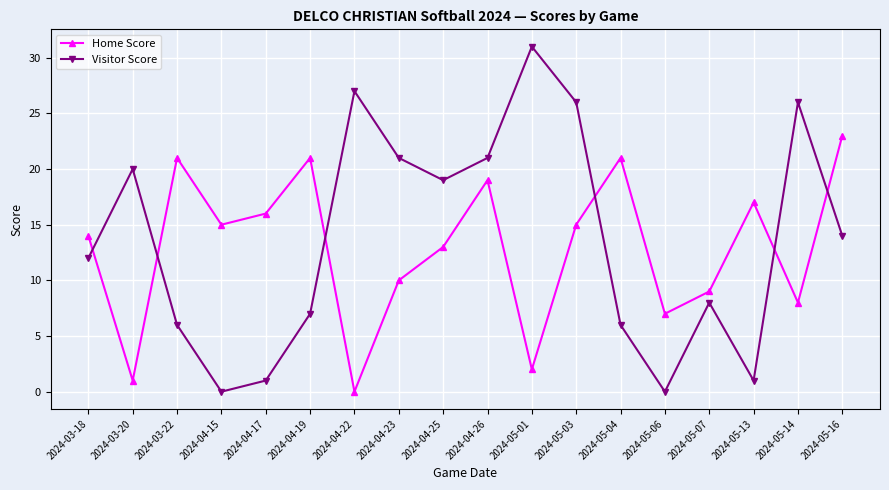

Reading left to right, transcribe all the data shown in this chart.

Home Score: 2024-03-18=14	2024-03-20=1	2024-03-22=21	2024-04-15=15	2024-04-17=16	2024-04-19=21	2024-04-22=0	2024-04-23=10	2024-04-25=13	2024-04-26=19	2024-05-01=2	2024-05-03=15	2024-05-04=21	2024-05-06=7	2024-05-07=9	2024-05-13=17	2024-05-14=8	2024-05-16=23
Visitor Score: 2024-03-18=12	2024-03-20=20	2024-03-22=6	2024-04-15=0	2024-04-17=1	2024-04-19=7	2024-04-22=27	2024-04-23=21	2024-04-25=19	2024-04-26=21	2024-05-01=31	2024-05-03=26	2024-05-04=6	2024-05-06=0	2024-05-07=8	2024-05-13=1	2024-05-14=26	2024-05-16=14